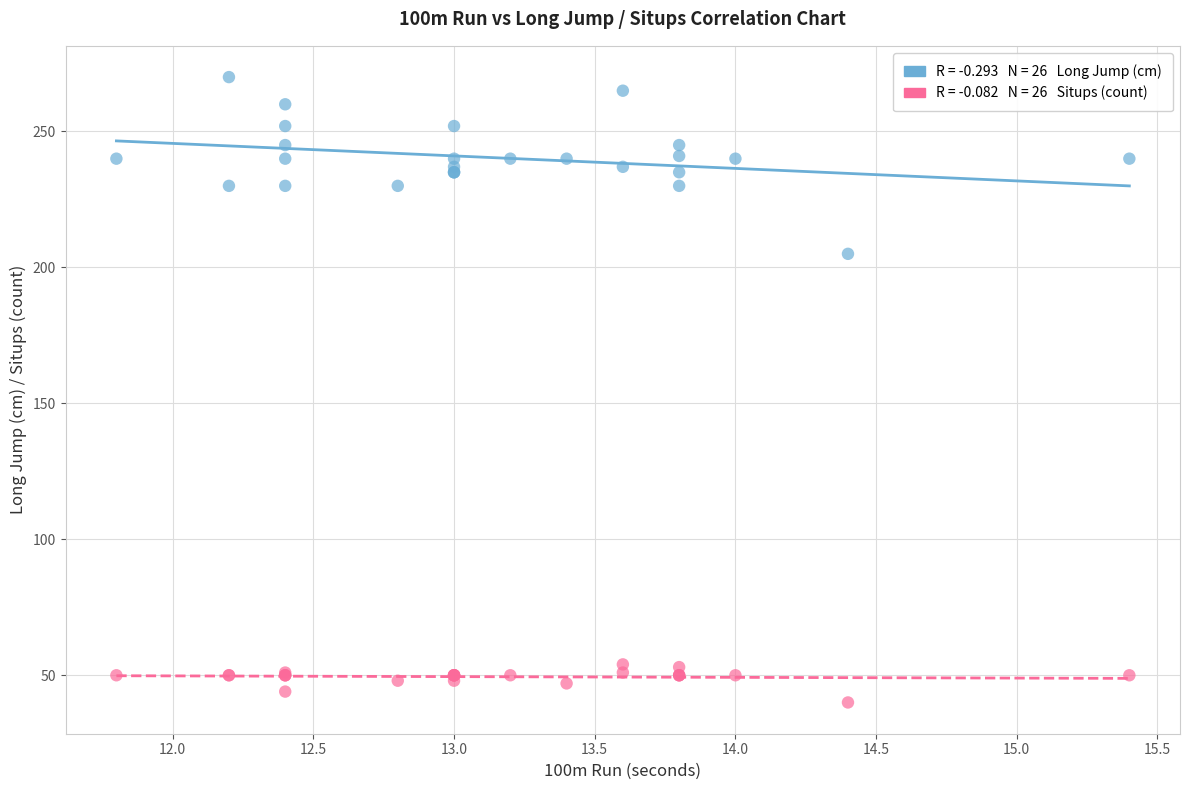

Across all series, what Y value is closest to 155?

205